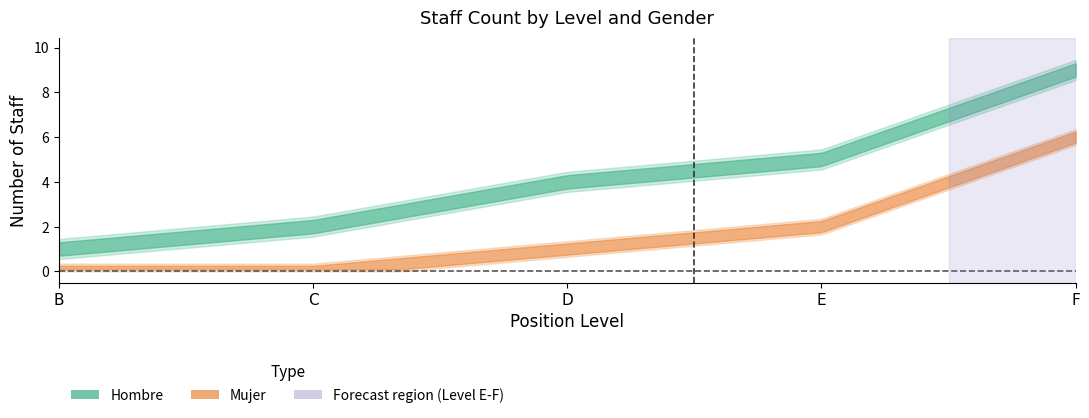

List the series in order of their overall mean, lowest first.

Mujer, Hombre